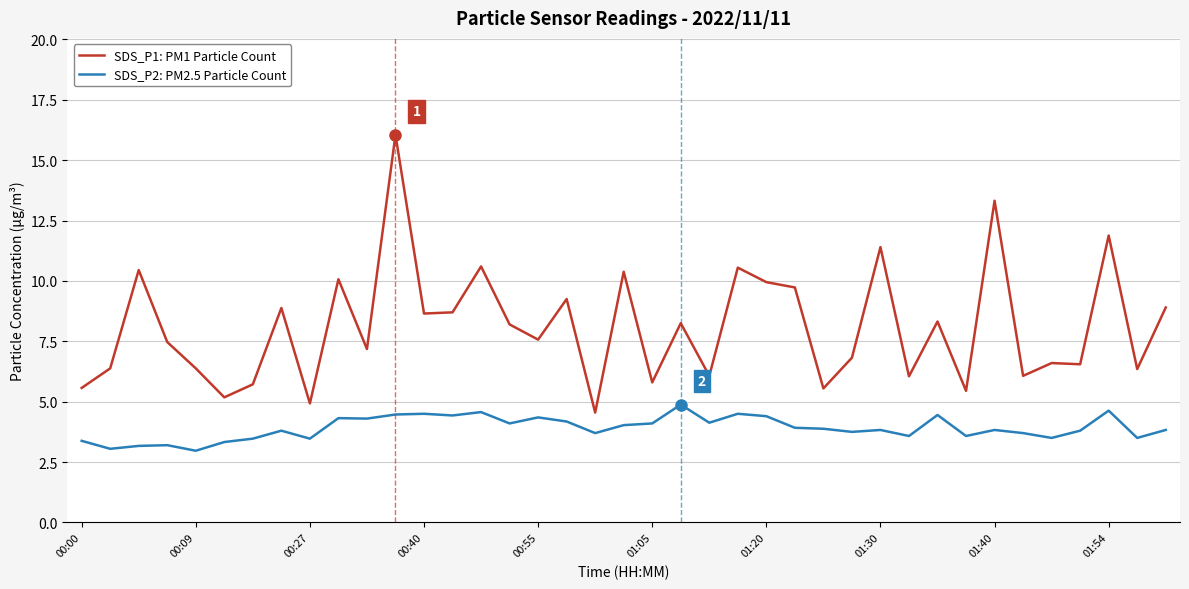

Which series has the largest total across all categories?

SDS_P1: PM1 Particle Count